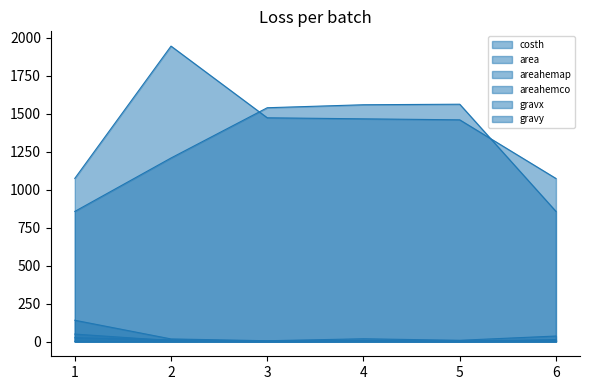

True or false: area and areahemco cross at least once.

False